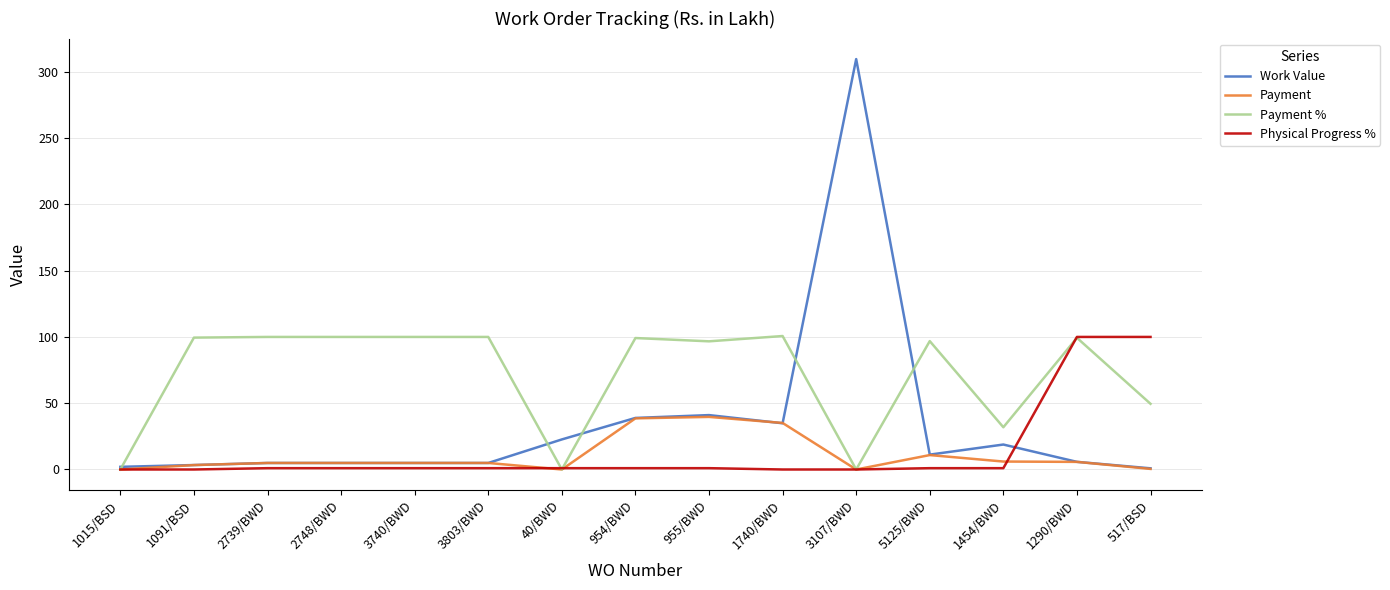

At which category is the sum across all series the highest?

3107/BWD